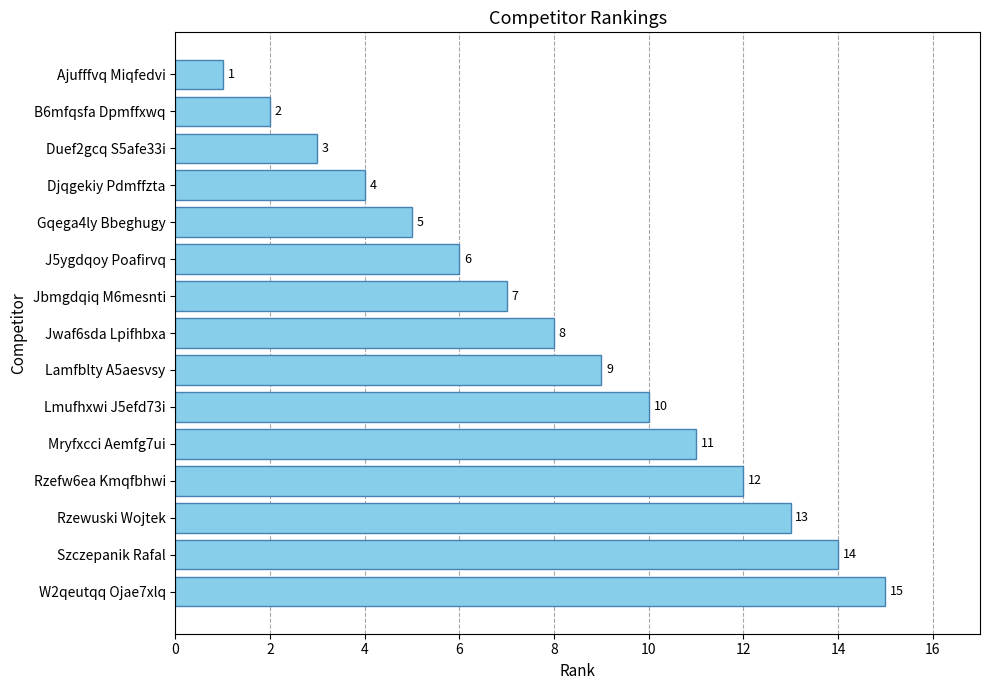

Rank the categories by value from lowest to highest.

Ajufffvq Miqfedvi, B6mfqsfa Dpmffxwq, Duef2gcq S5afe33i, Djqgekiy Pdmffzta, Gqega4ly Bbeghugy, J5ygdqoy Poafirvq, Jbmgdqiq M6mesnti, Jwaf6sda Lpifhbxa, Lamfblty A5aesvsy, Lmufhxwi J5efd73i, Mryfxcci Aemfg7ui, Rzefw6ea Kmqfbhwi, Rzewuski Wojtek, Szczepanik Rafal, W2qeutqq Ojae7xlq